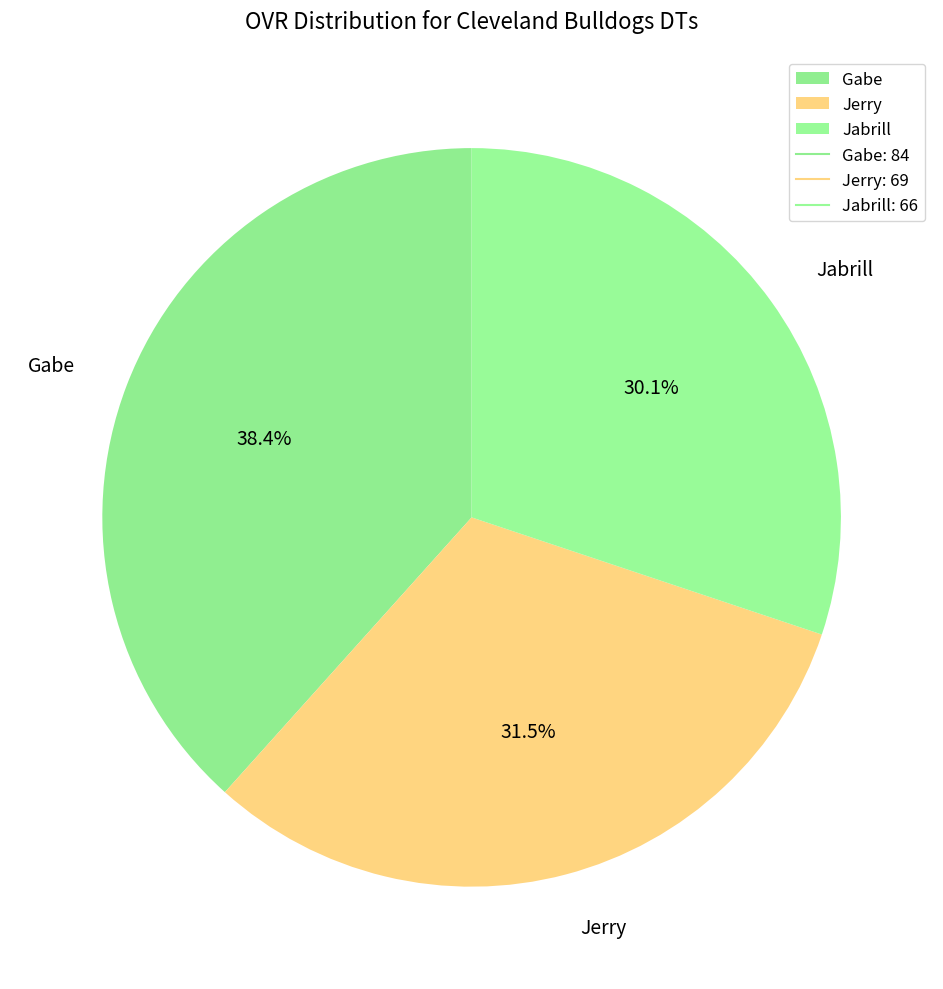

To the nearest percent, what is the difference between the largest and smallest slice percentages?

8%